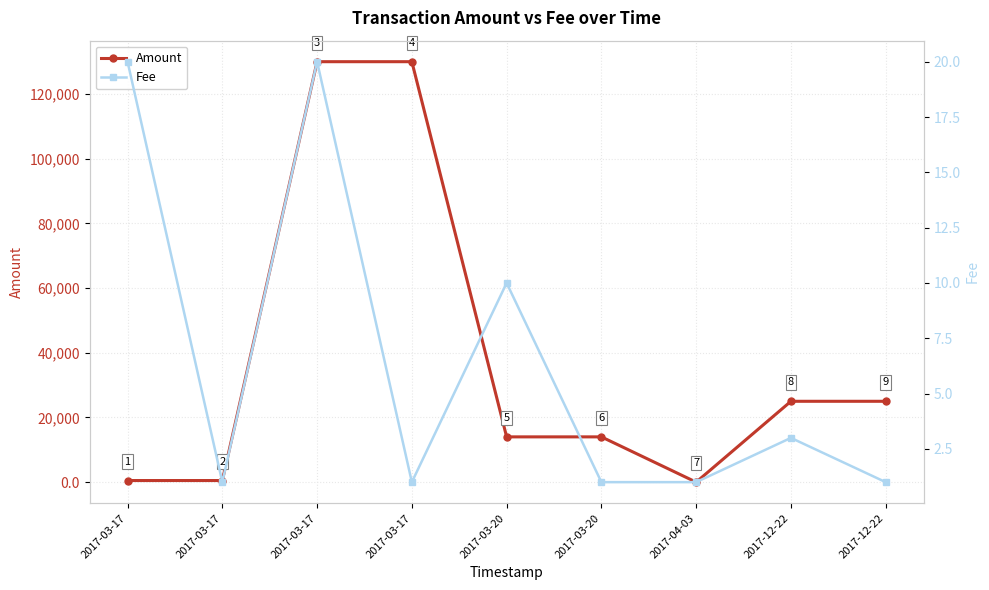

In Fee, how many points are lower than both neighbors (excluding endpoints)?

3